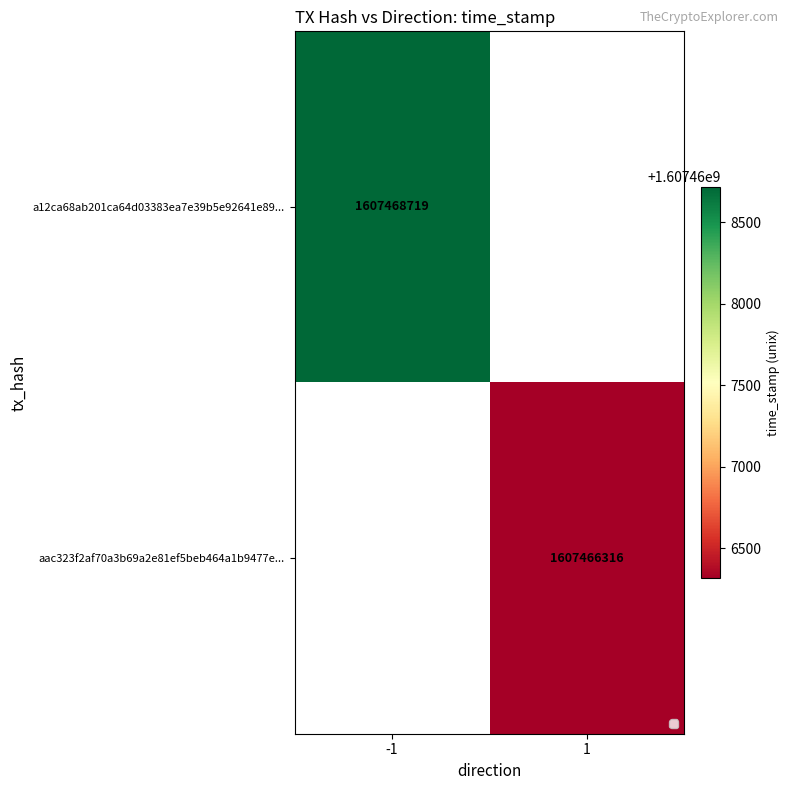

Is the value of a12ca68ab201ca64d03383ea7e39b5e92641e89... at -1 greater than the value of aac323f2af70a3b69a2e81ef5beb464a1b9477e... at 1?

Yes